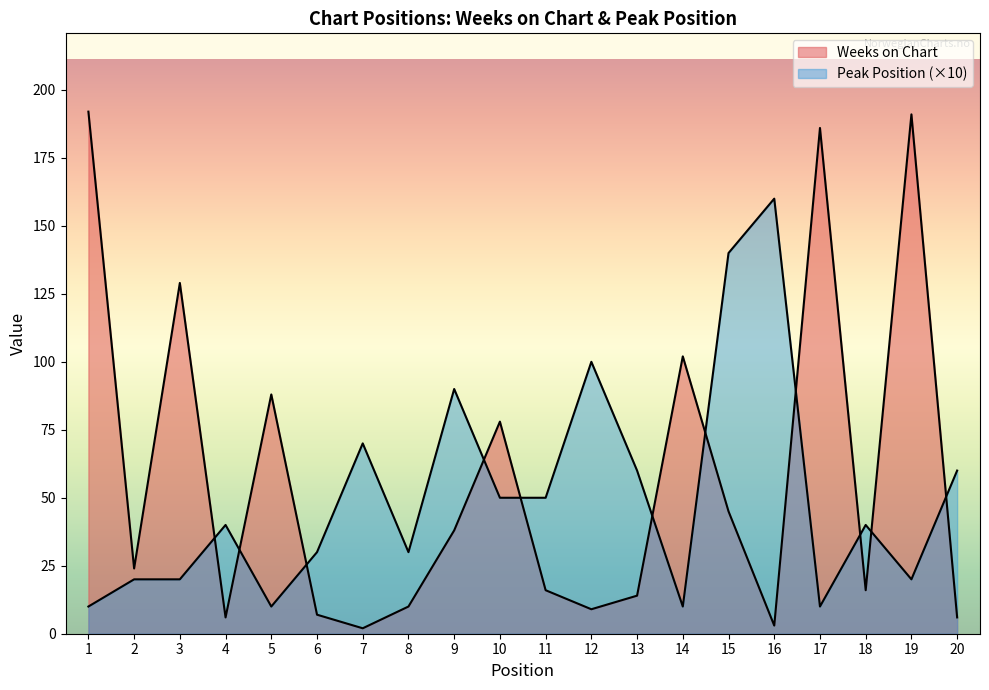

What is the value of the Weeks on Chart point at the 1st from the left?

192